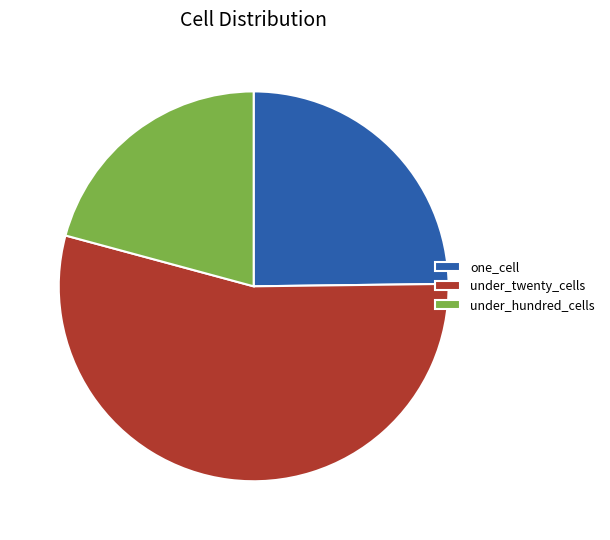

The under_hundred_cells slice represents 14% of the pie. True or false?

False